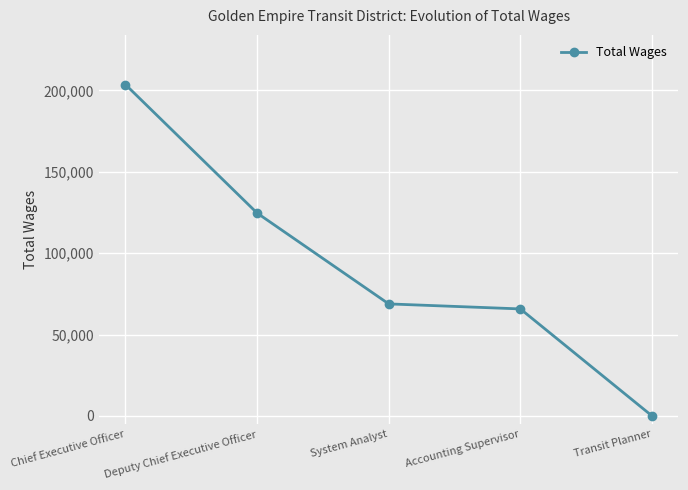

How many data points does each series have?

5